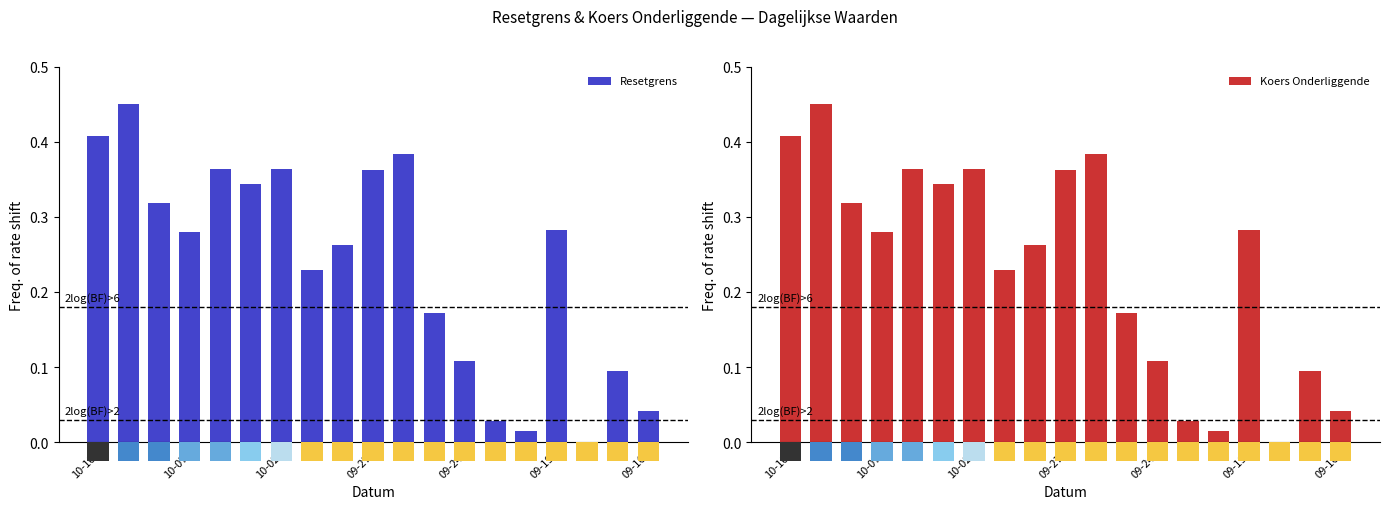

How many positive values does the Koers Onderliggende series have?

18